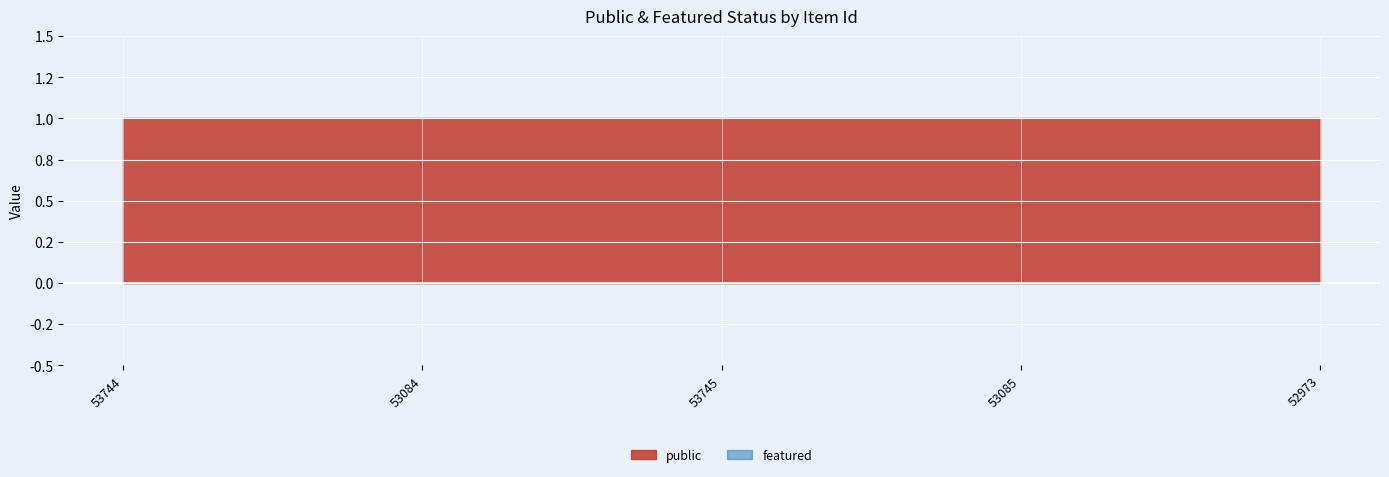

How many series are shown in this chart?

2